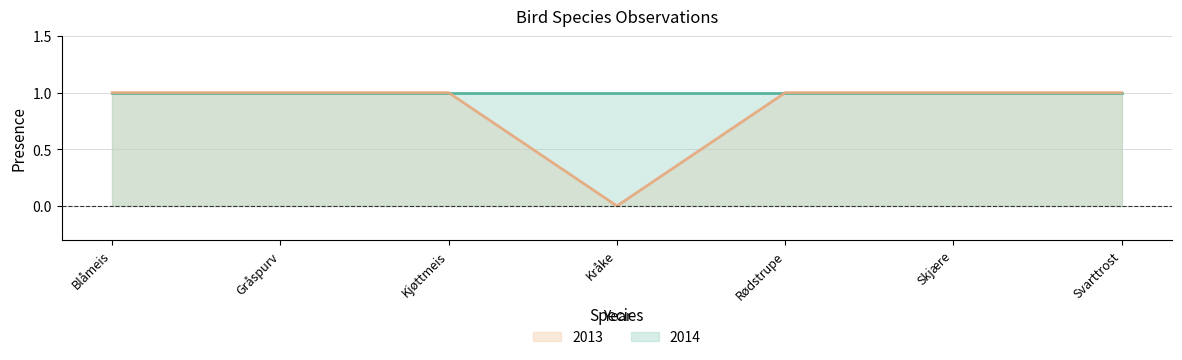

True or false: 2013 line has a value of 1 at Skjære.

True